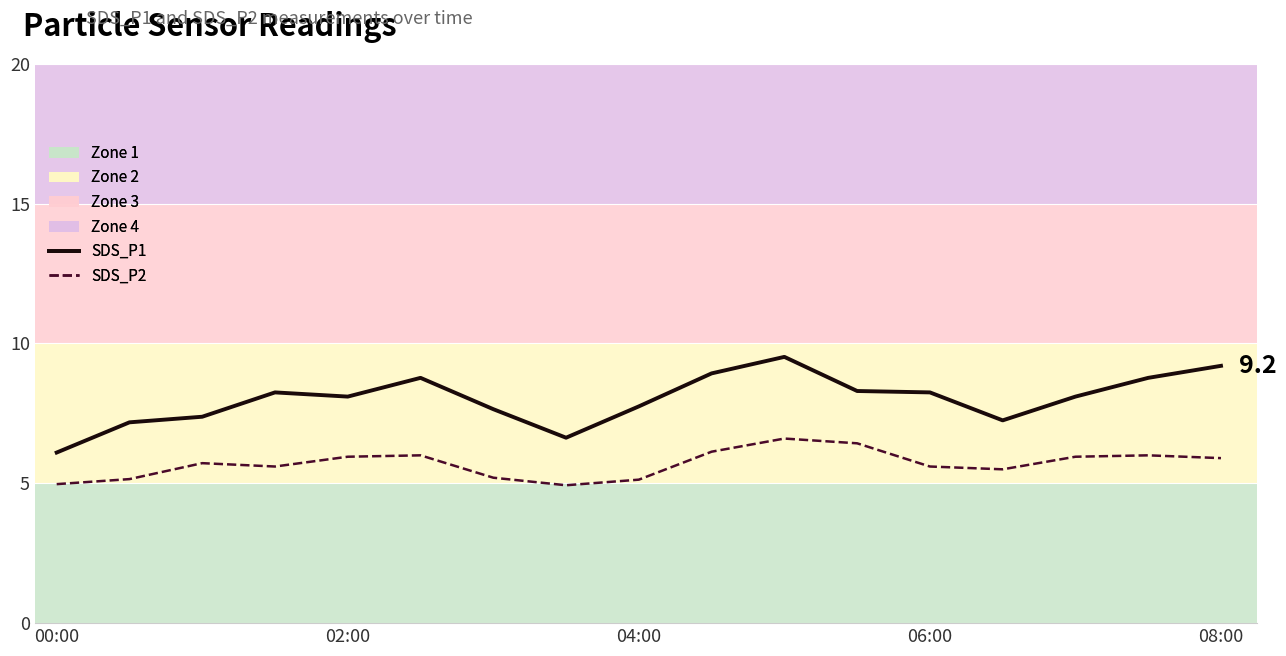

What is the minimum value for SDS_P1?

6.1